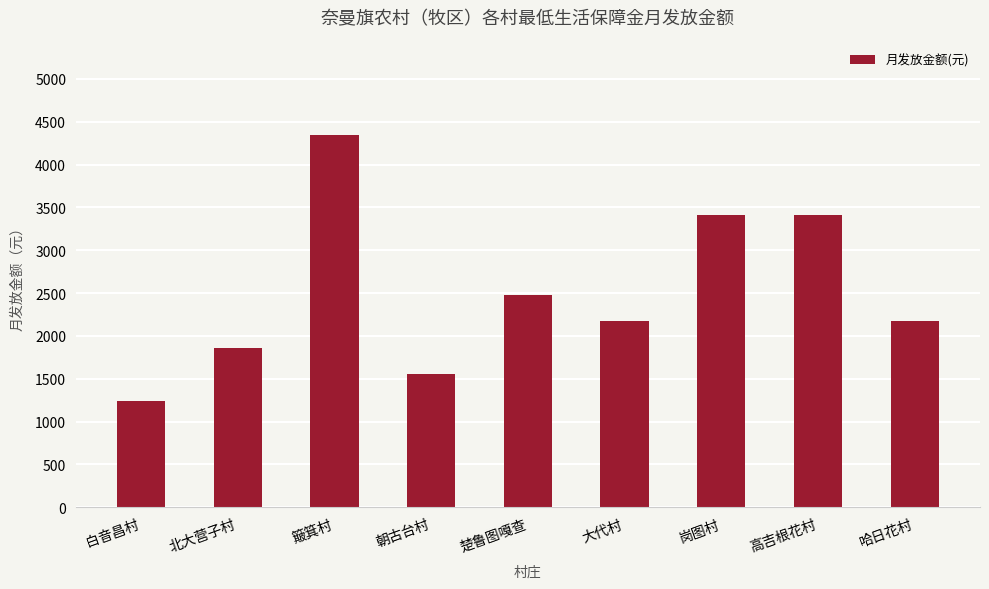

What position from the left is 高吉根花村?

8